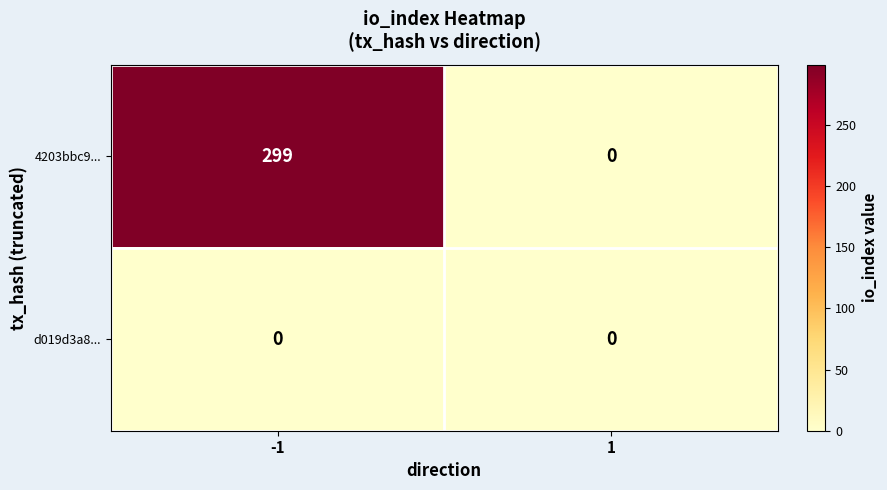

Read the 4203bbc9... value at -1, to the nearest 50.

300